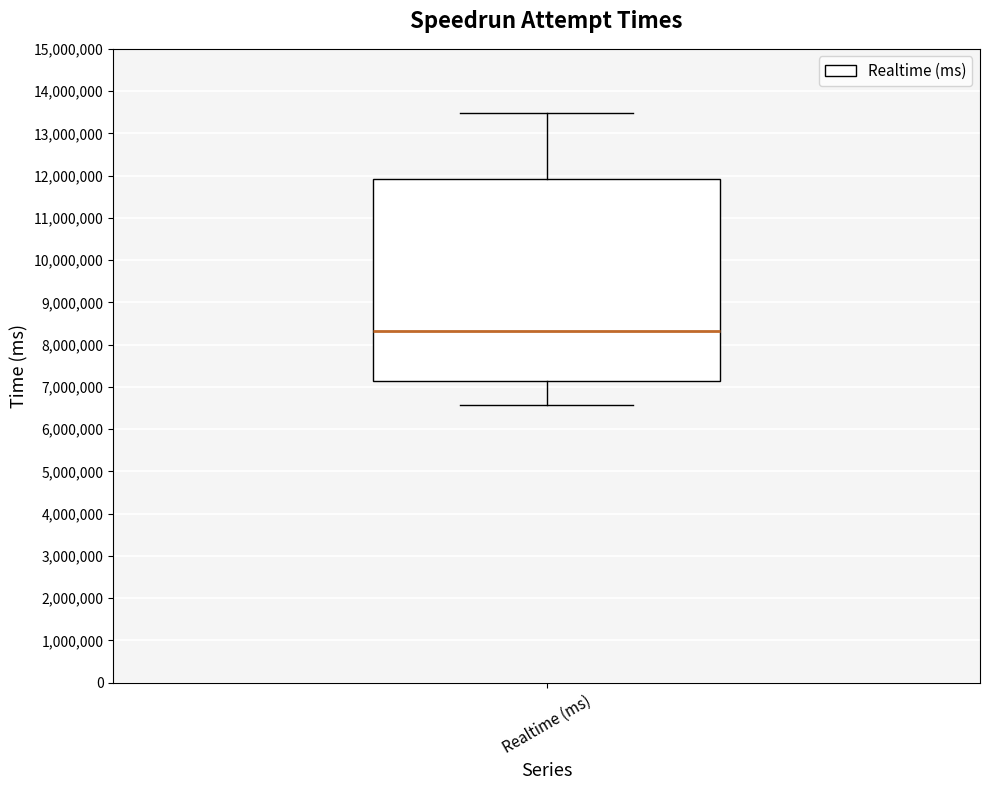

Read this box plot against the y-axis: the position of the median line, the range covered by the box, and the ends of both whiskers. The values are not printed on the chart, so give them approximately, as read against the axis.

median 8300000, box 7100000 to 11900000, whiskers 6600000 to 13500000